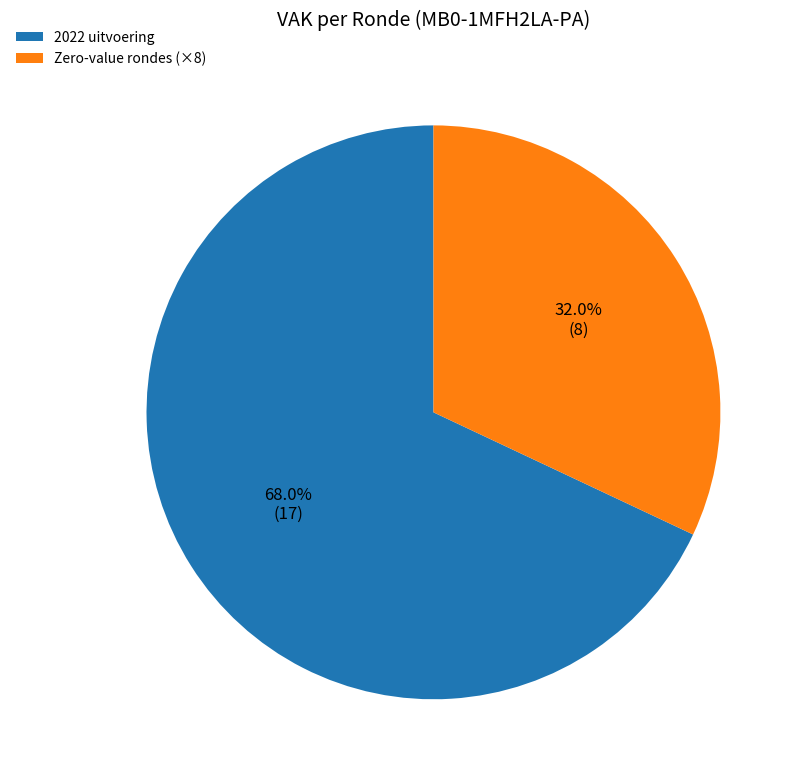

How many segments does this pie chart have?

2